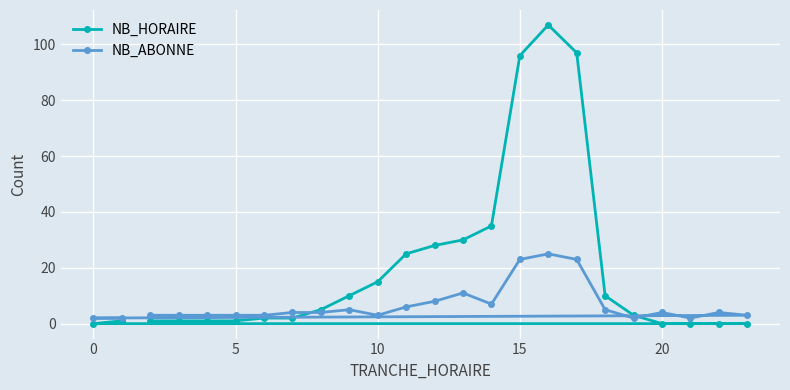

Which series has the widest spread of values?

NB_HORAIRE